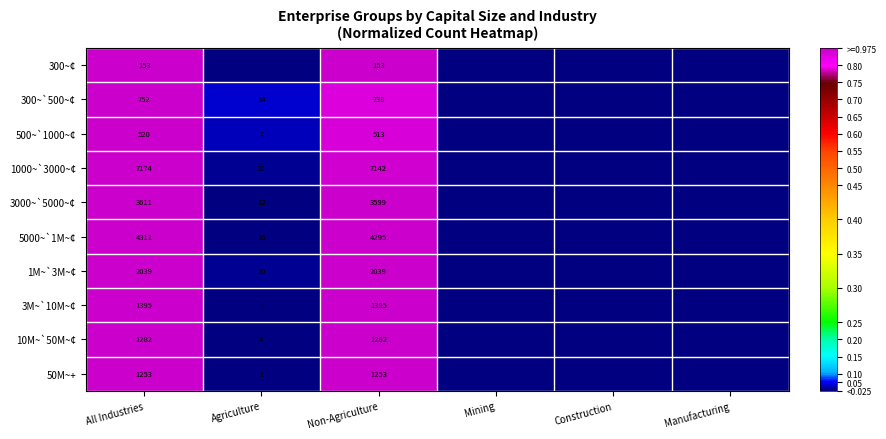

True or false: 1M~`3M~¢ has a value of 2039 at Non-Agriculture.

True